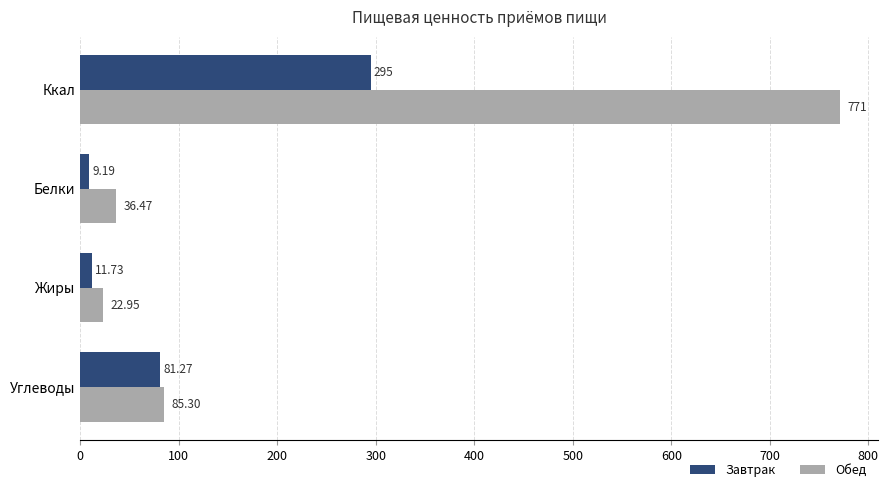

Which category has the lowest value across all series?

Белки